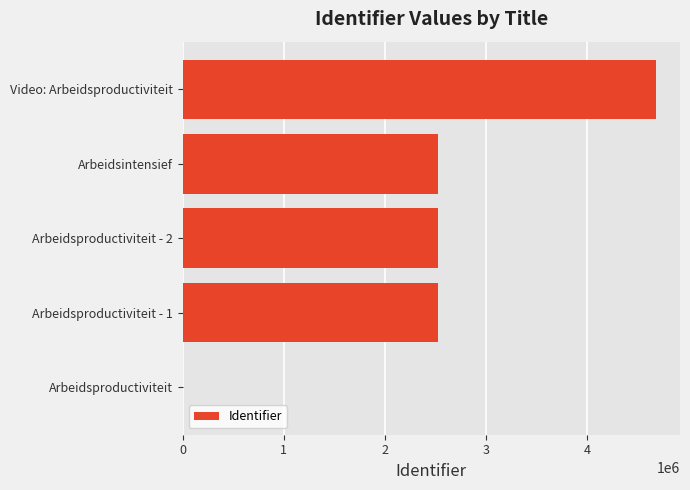

Count the number of categories in the chart.

5